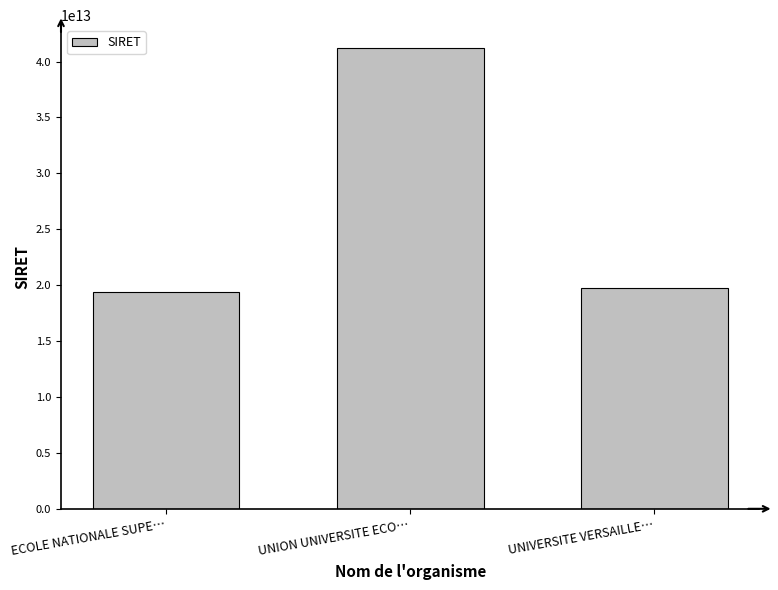

Which category has the lowest value across all series?

ECOLE NATIONALE SUPE…